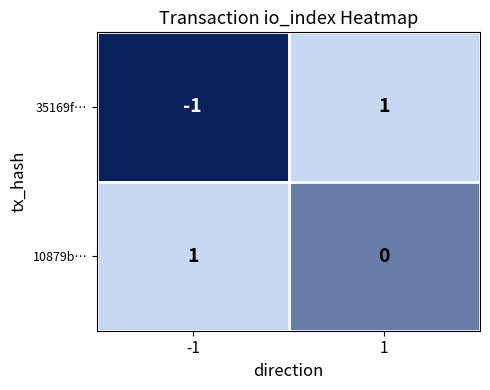

What is the spread (max minus min) of values at 1?

1